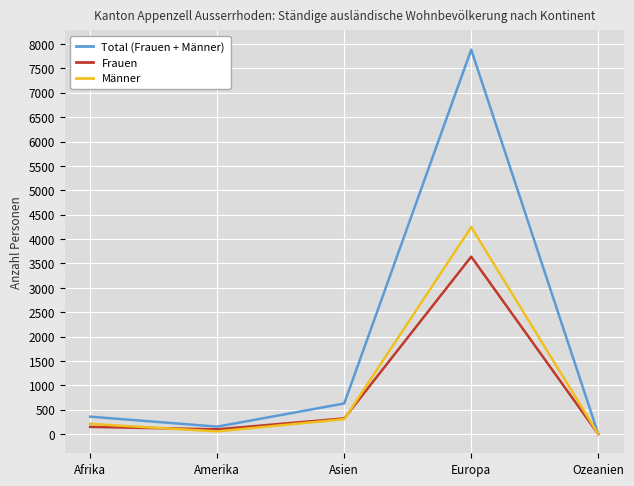

What is the minimum value for Total (Frauen + Männer)?

4